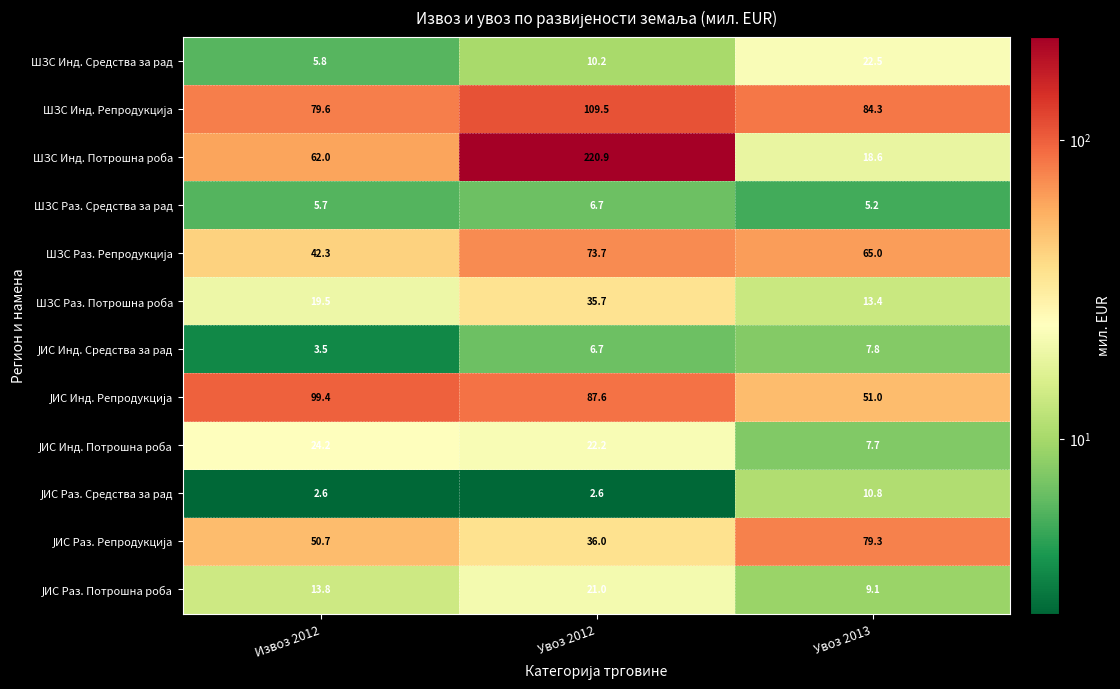

What is the sum of all ШЗС Инд. Средства за рад values?

38.5